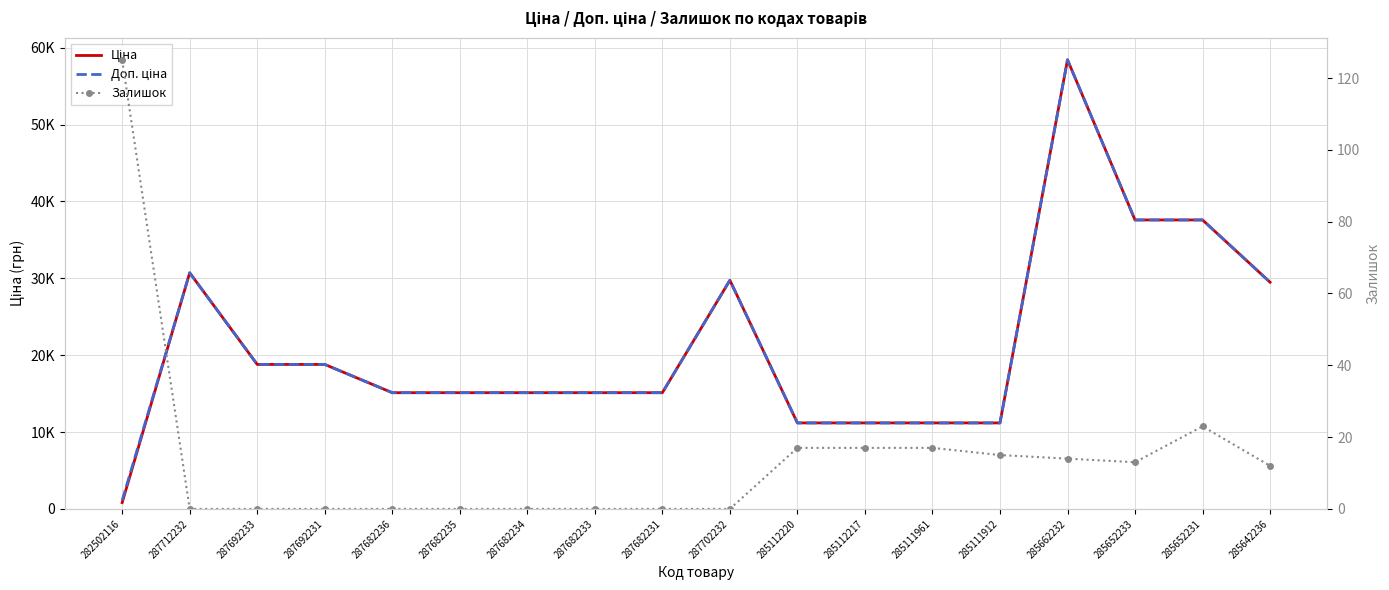

The value of Ціна at 285112220 is 3573.4. True or false?

False